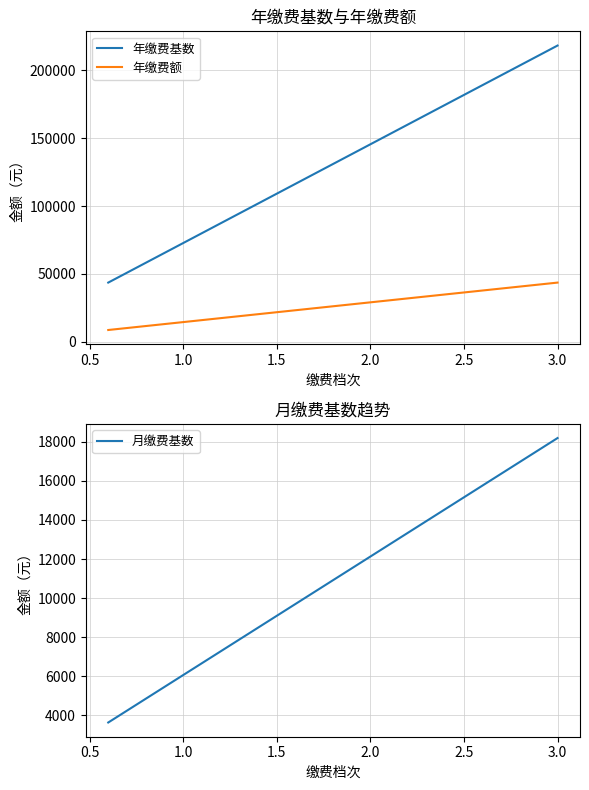

What is the sum of the 月缴费基数 values at 1.0 and 2.5?

21220.5